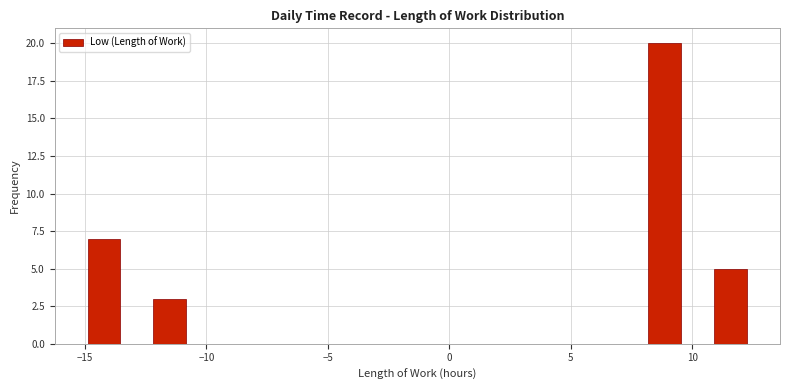

Around what value on the x-axis is the tallest bar? Give the approximate position of its centre, as read against the axis.

9.0